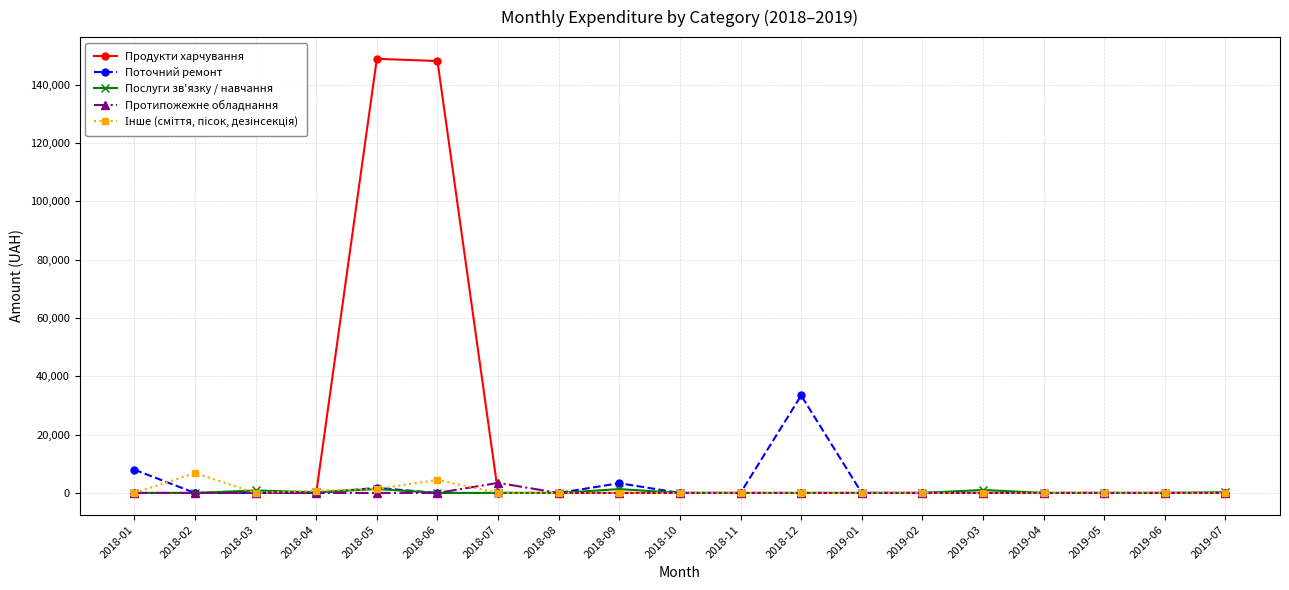

Where is Поточний ремонт nearest to the value 16713?

2018-01